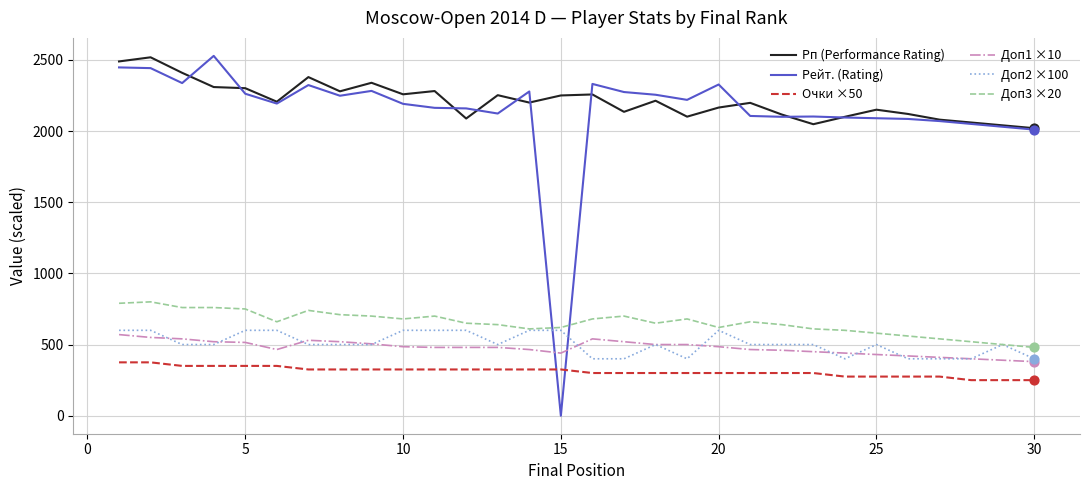

Which series has the largest range (max minus min)?

Рейт. (Rating)